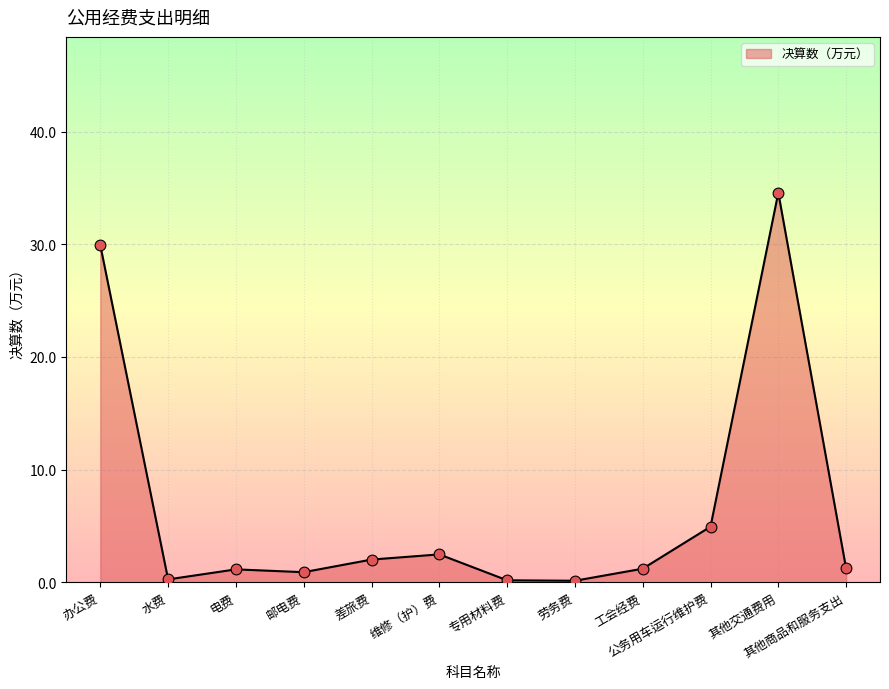

Which has a higher value, 差旅费 or 其他交通费用?

其他交通费用